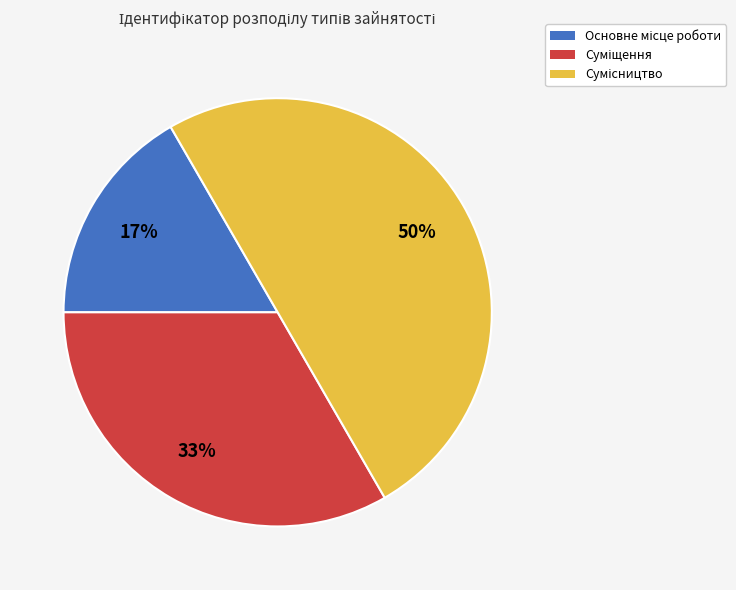

How many slices are in this pie chart?

3